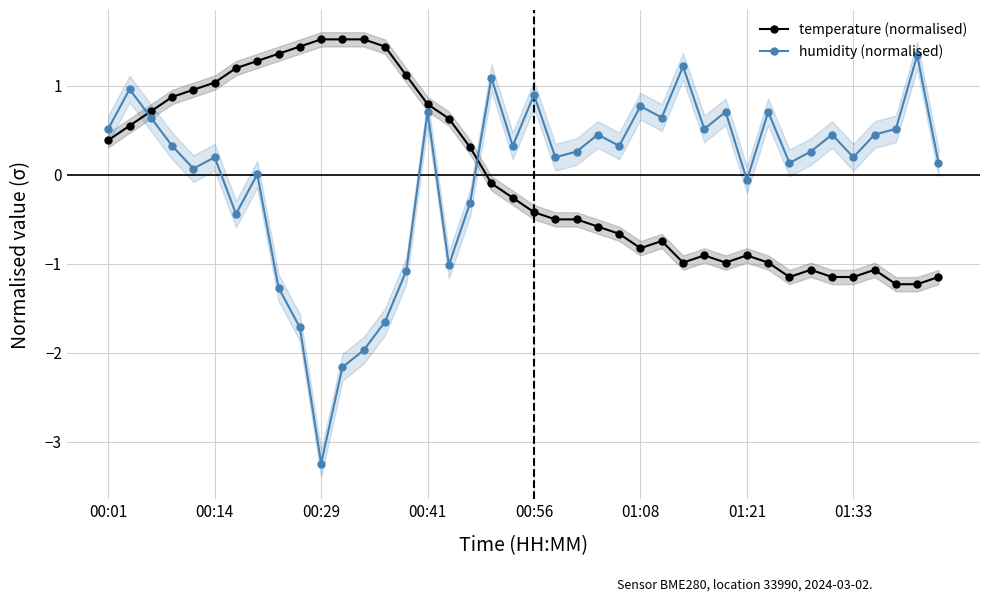

What is the lowest value of the humidity (normalised) series?

-3.2